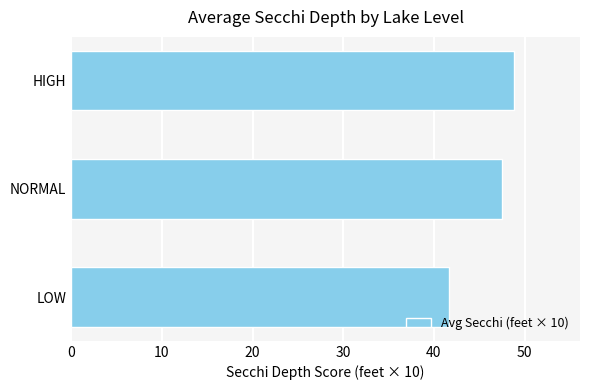

Reading bottom to top, extract all data points from this chart.

LOW=41.7	NORMAL=47.5	HIGH=48.8